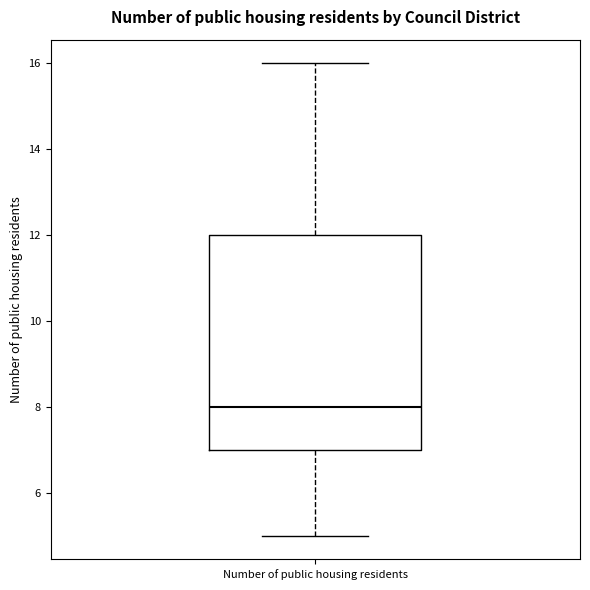

Read this box plot against the y-axis: the position of the median line, the range covered by the box, and the ends of both whiskers. The values are not printed on the chart, so give them approximately, as read against the axis.

median 8, box 7 to 12, whiskers 5 to 16